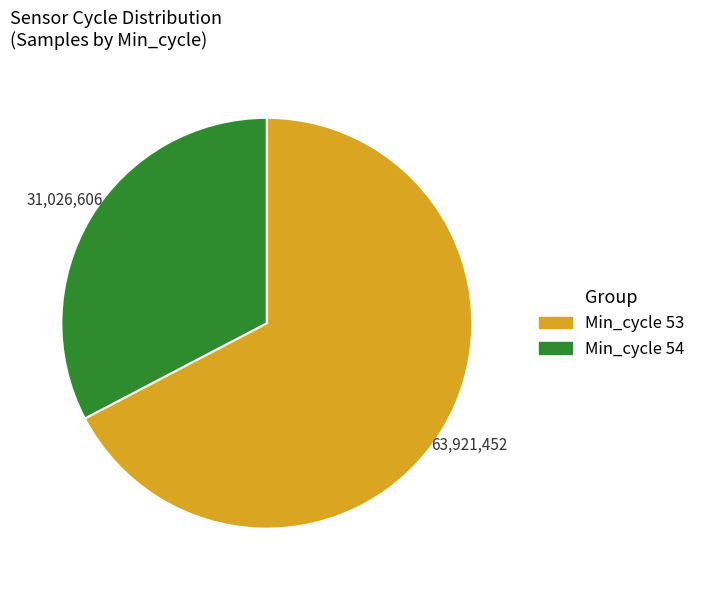

Is it true that Min_cycle 53 is 67% of the pie?

True